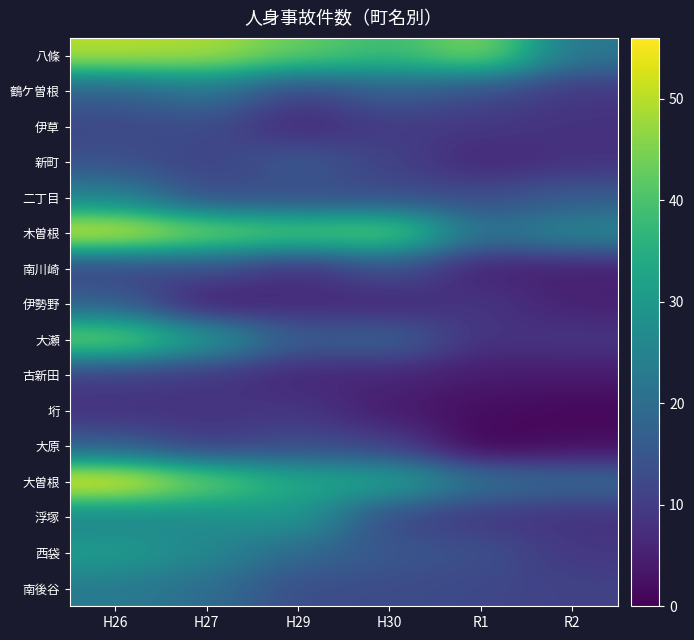

List the series in order of their peak value, highest first.

大曽根, 木曽根, 八條, 大瀬, 西袋, 浮塚, 二丁目, 南後谷, 鶴ケ曽根, 伊勢野, 新町, 大原, 南川崎, 伊草, 古新田, 垳